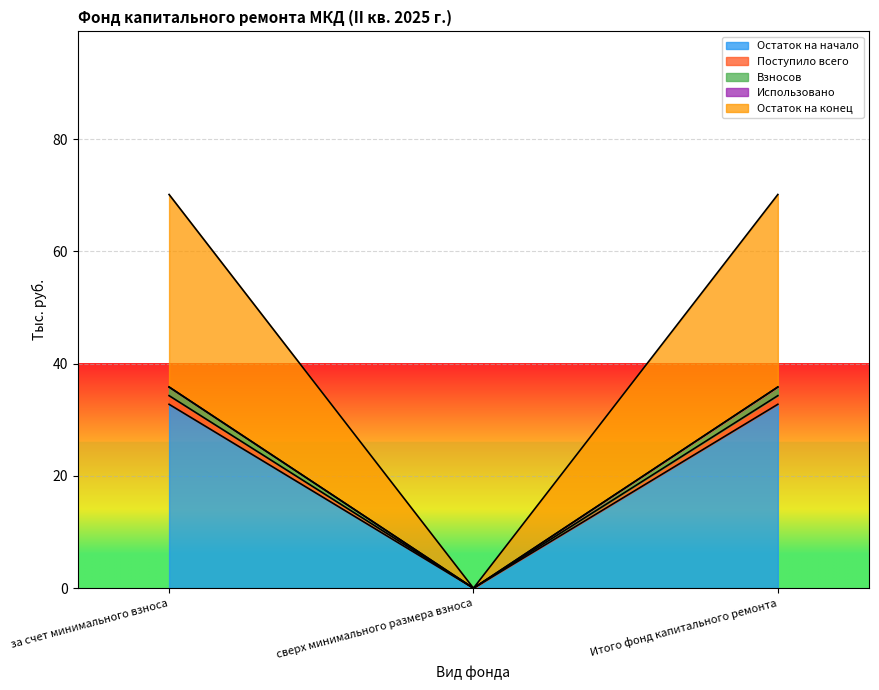

Does the chart display data point markers on the line(s)?

No